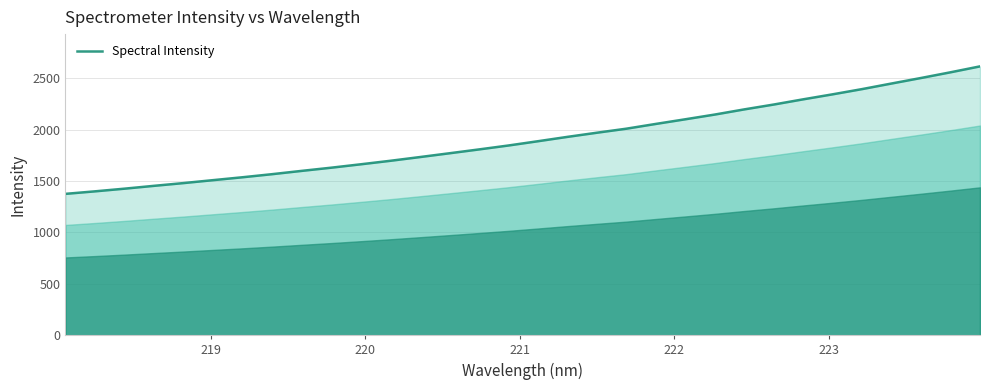

What is the difference between the second highest and second lowest values?

1158.5